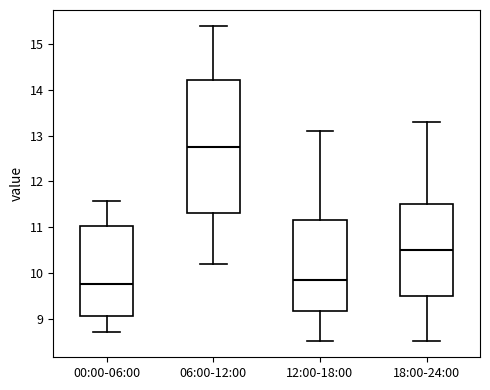

Where is the upper edge of the box for 12:00-18:00 on the y-axis? The values are not printed on the chart, so give them approximately, as read against the axis.

11.2